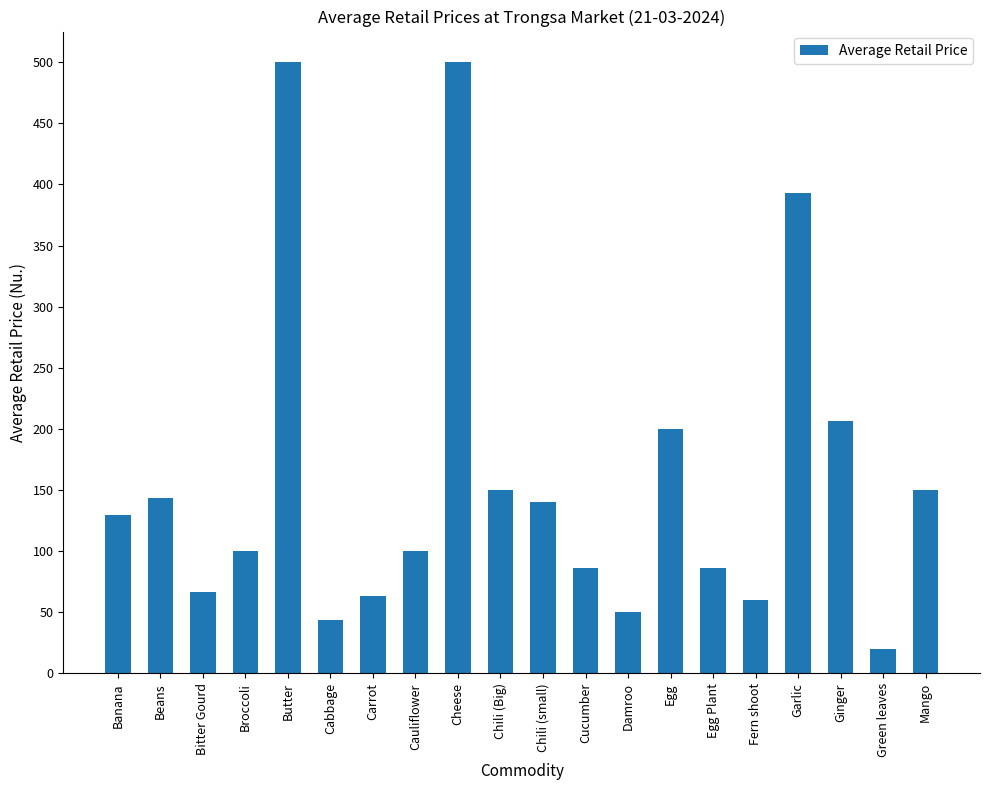

Does the chart contain stacked bars?

No